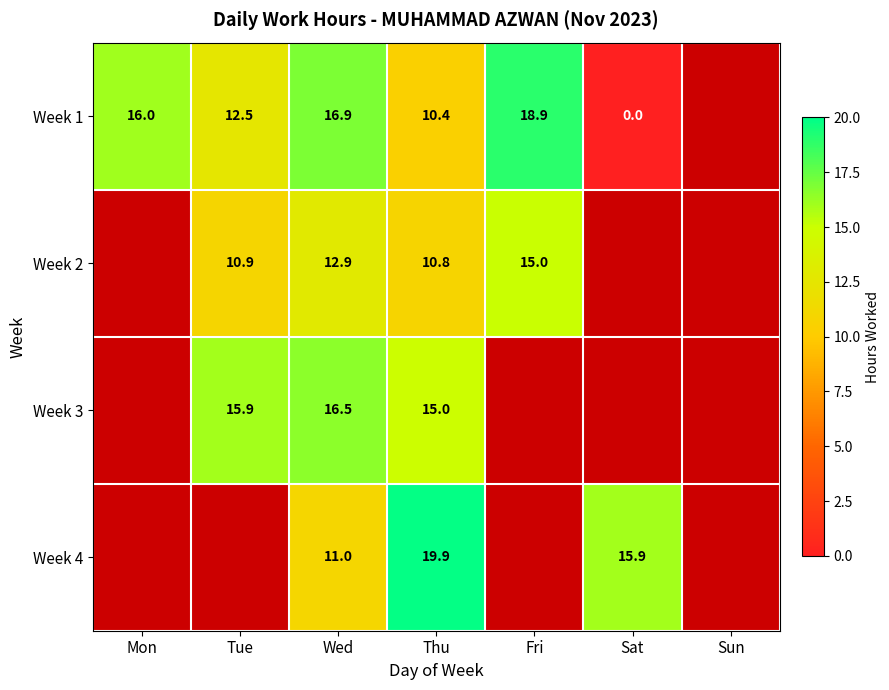

Which has a higher value, Thu or Sat?

Thu